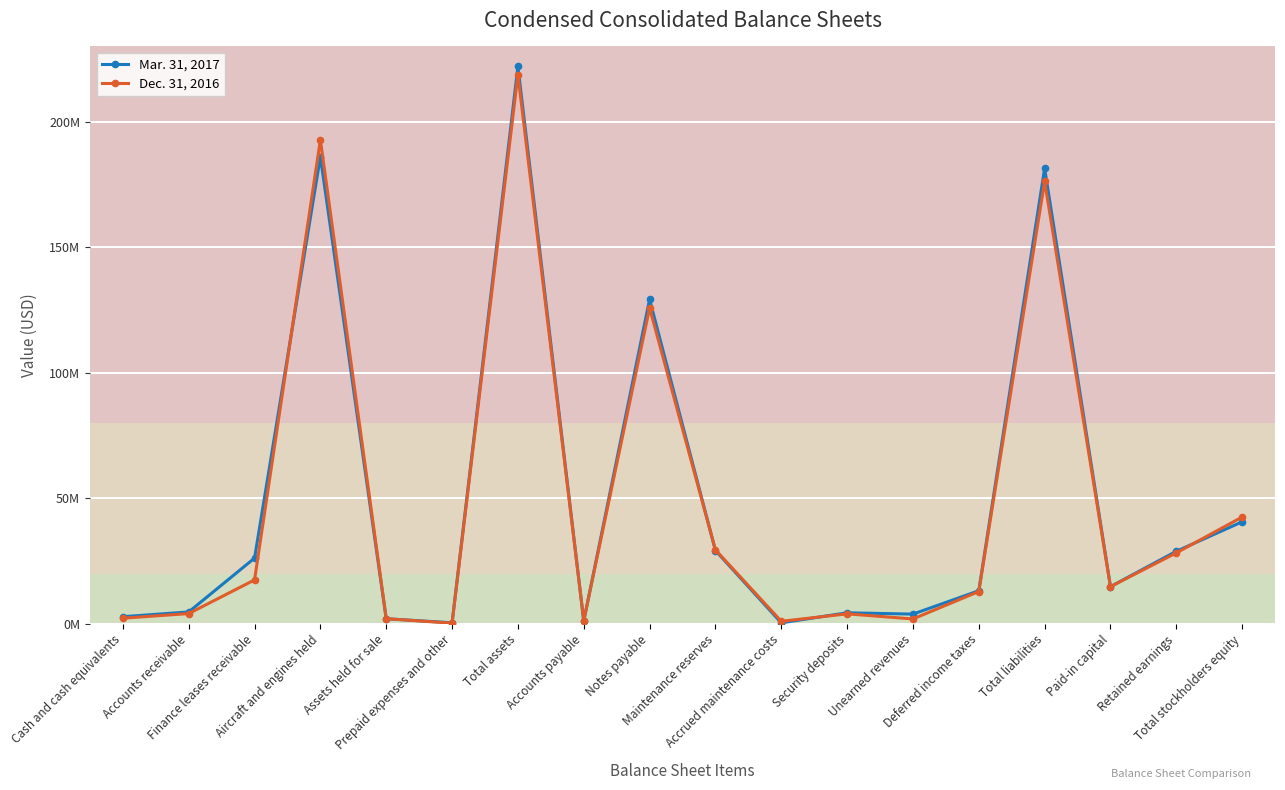

What are all the series names shown in the legend?

Mar. 31, 2017, Dec. 31, 2016